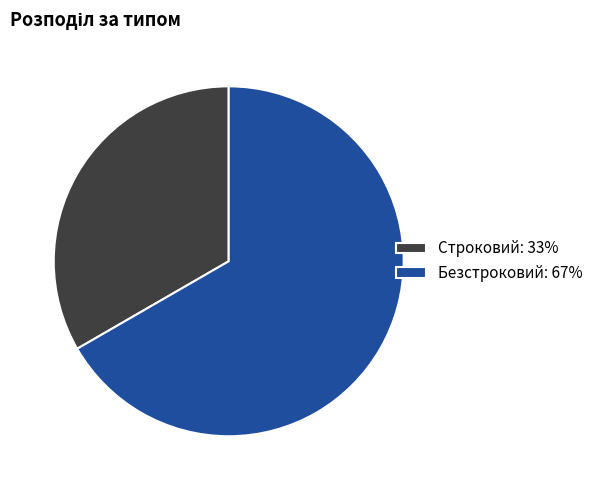

Which has a higher value, Безстроковий or Строковий?

Безстроковий